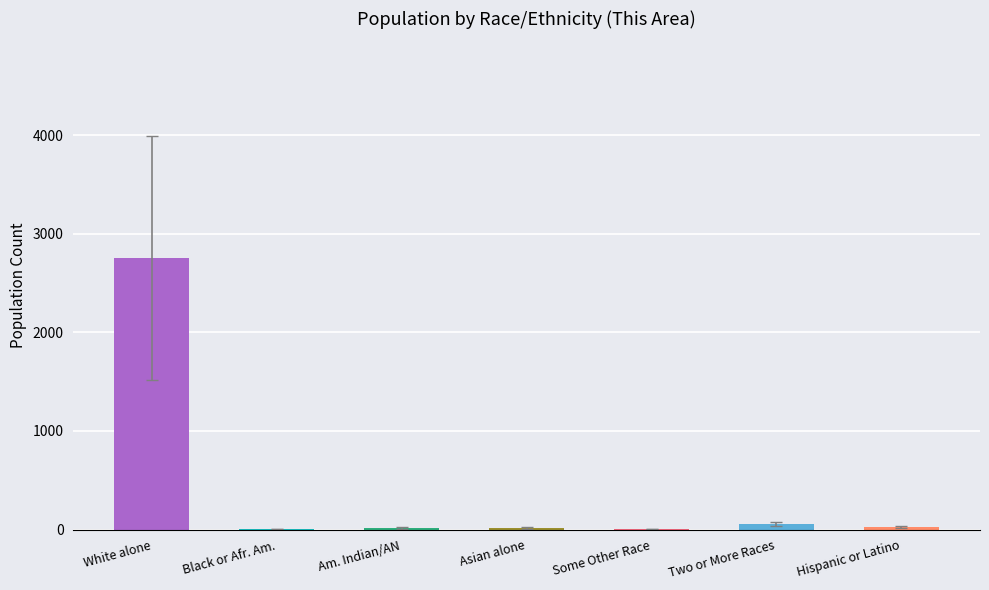

What is the greatest value displayed?

2753